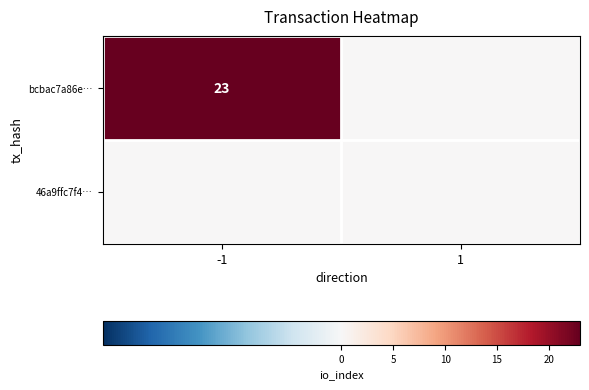

Is it true that bcbac7a86e… equals 33 at -1?

False